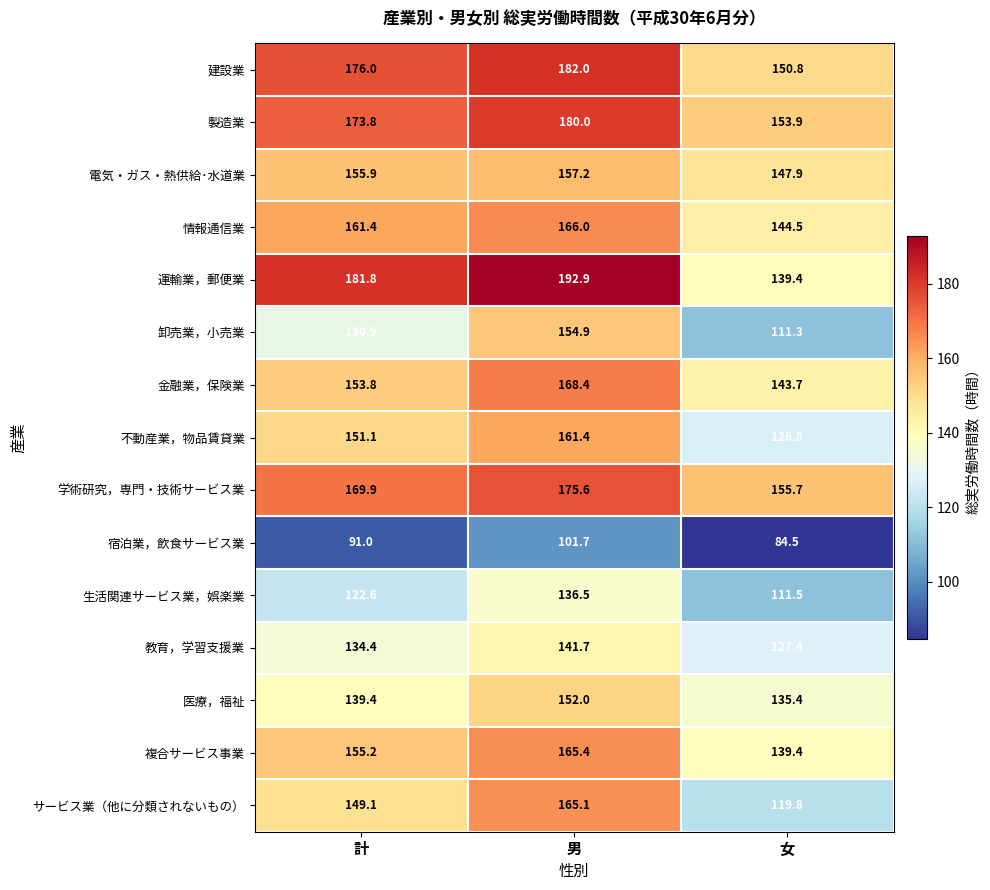

What is the spread (max minus min) of values at 女?

71.2